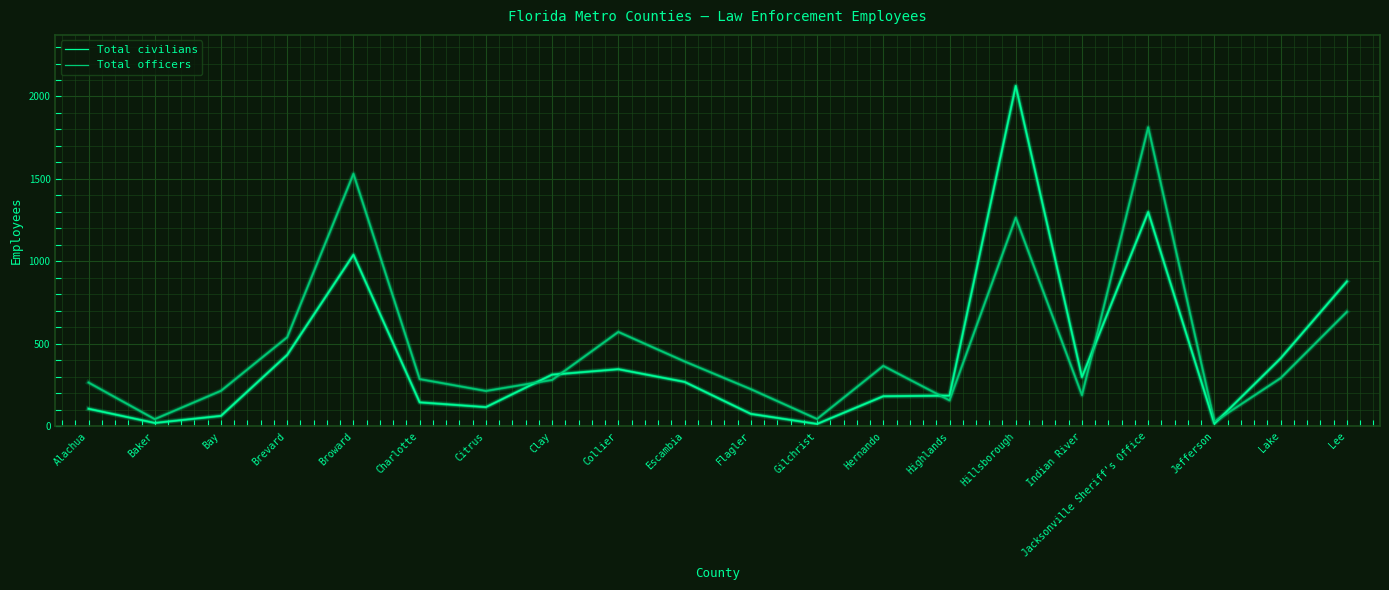

At which label is Total civilians closest to 1039?

Broward